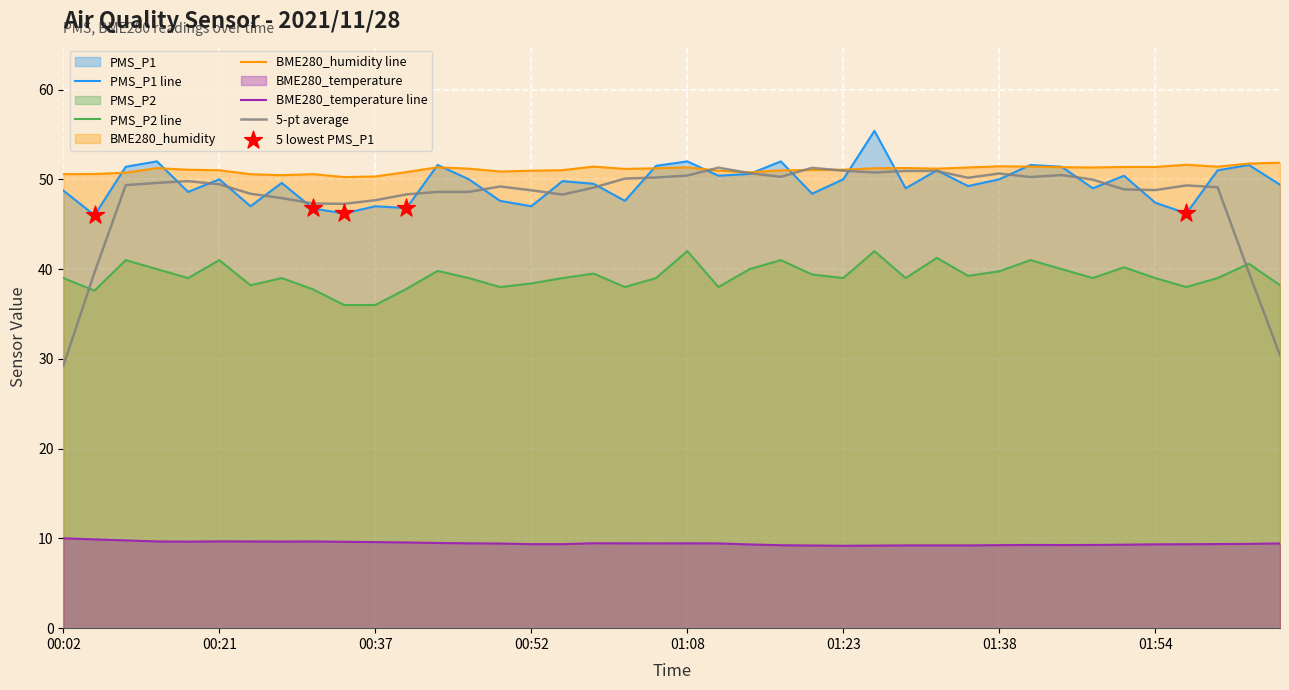

At how many categories does at least one series exceed 26?

40